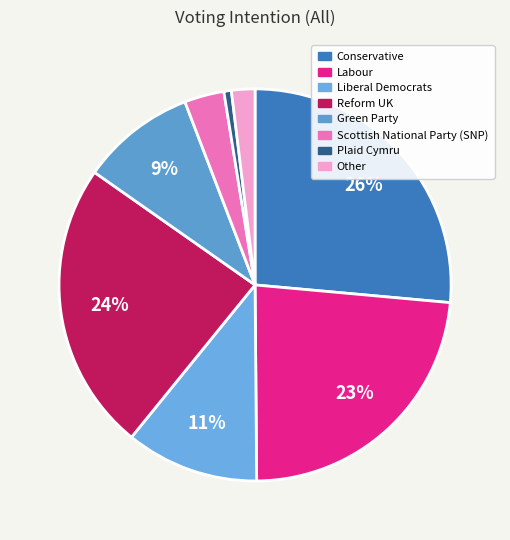

To the nearest percent, what is the average slice percentage?

12%